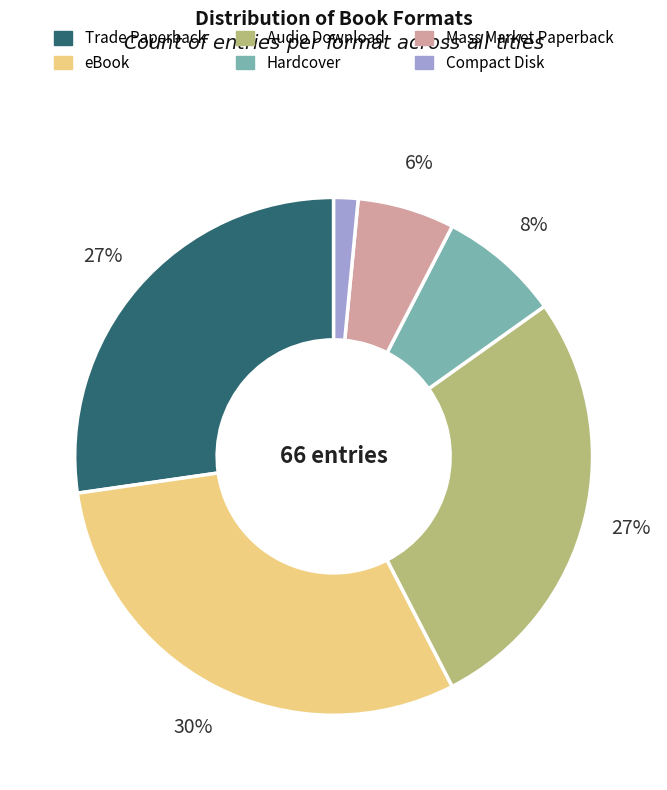

To the nearest percent, what is the difference between the eBook and Trade Paperback slice percentages?

3%